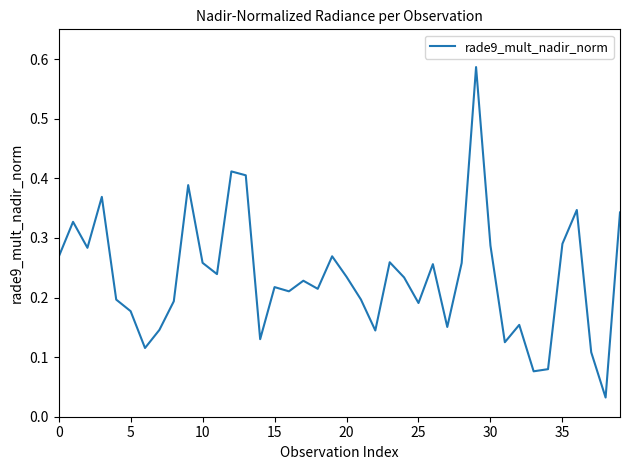

Does the chart have visible grid lines?

No